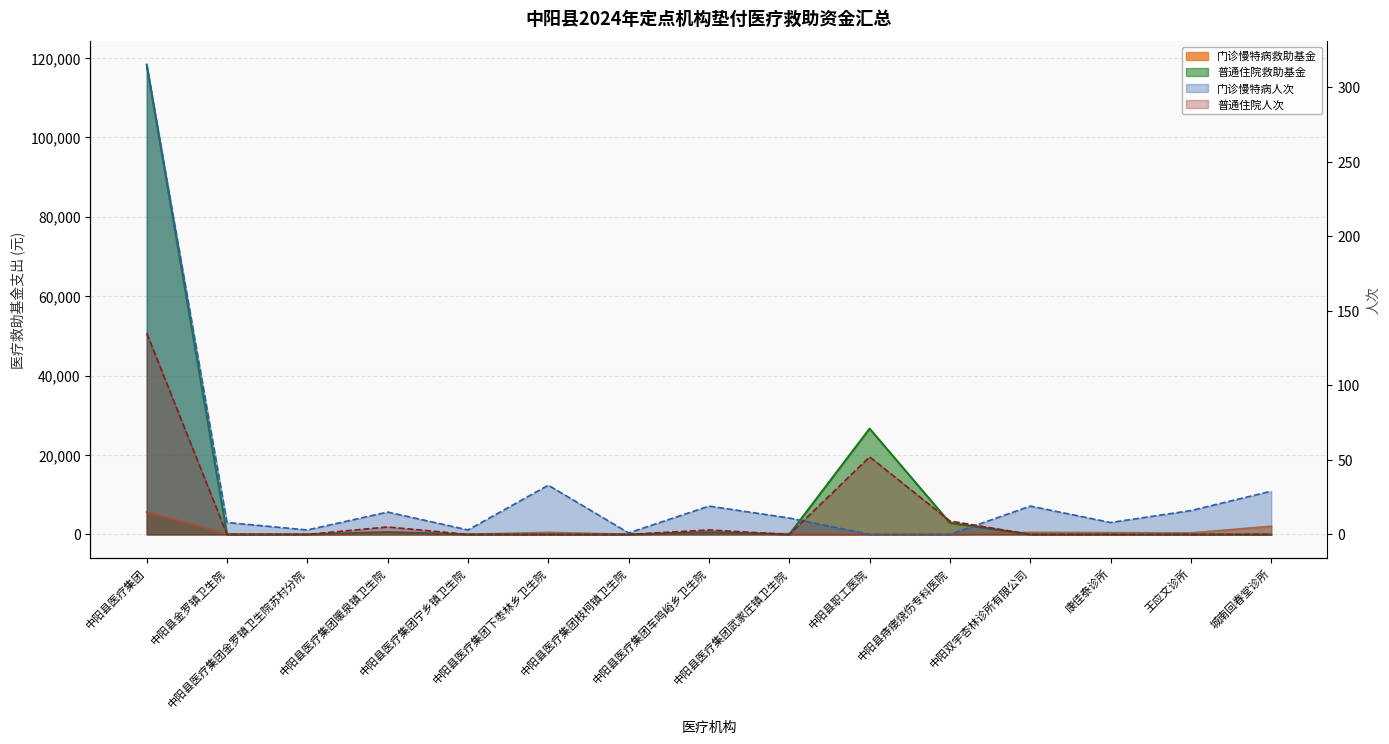

Which category has the highest value in the 门诊慢特病人次 series?

中阳县医疗集团